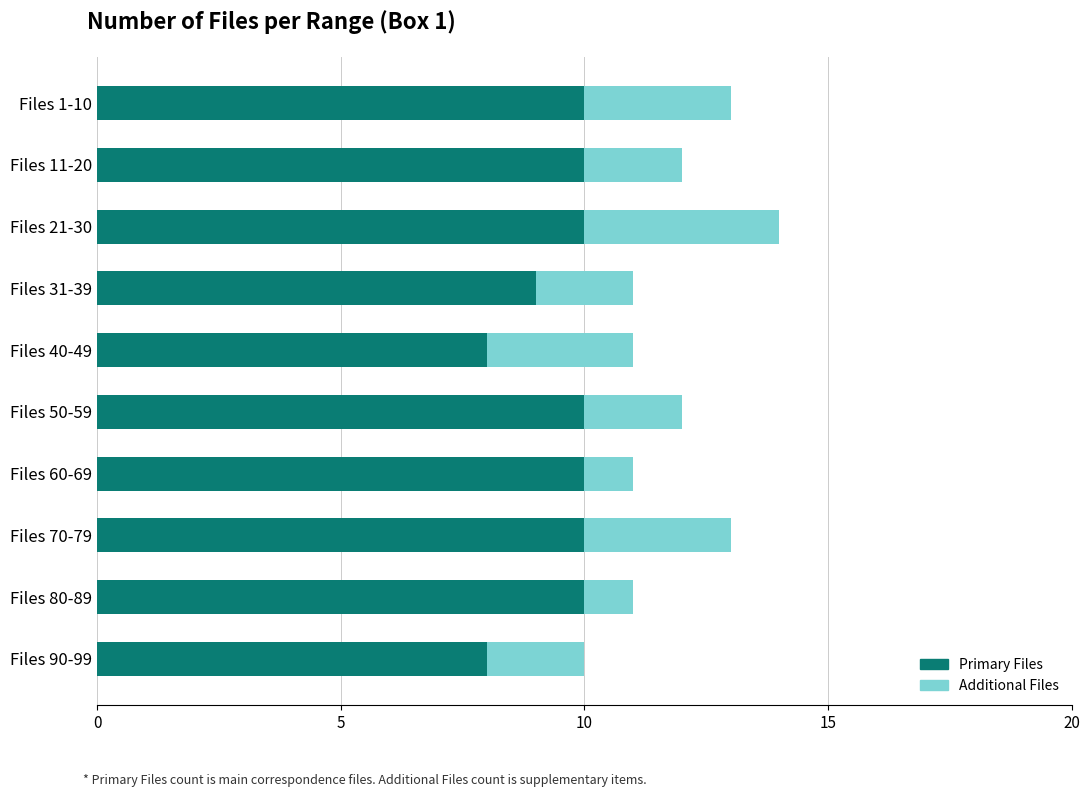

The Primary Files series shows 10 at Files 60-69. True or false?

True